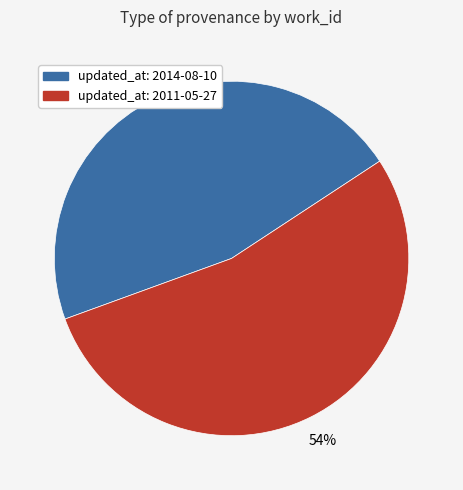

To the nearest percent, what is the average slice percentage?

50%